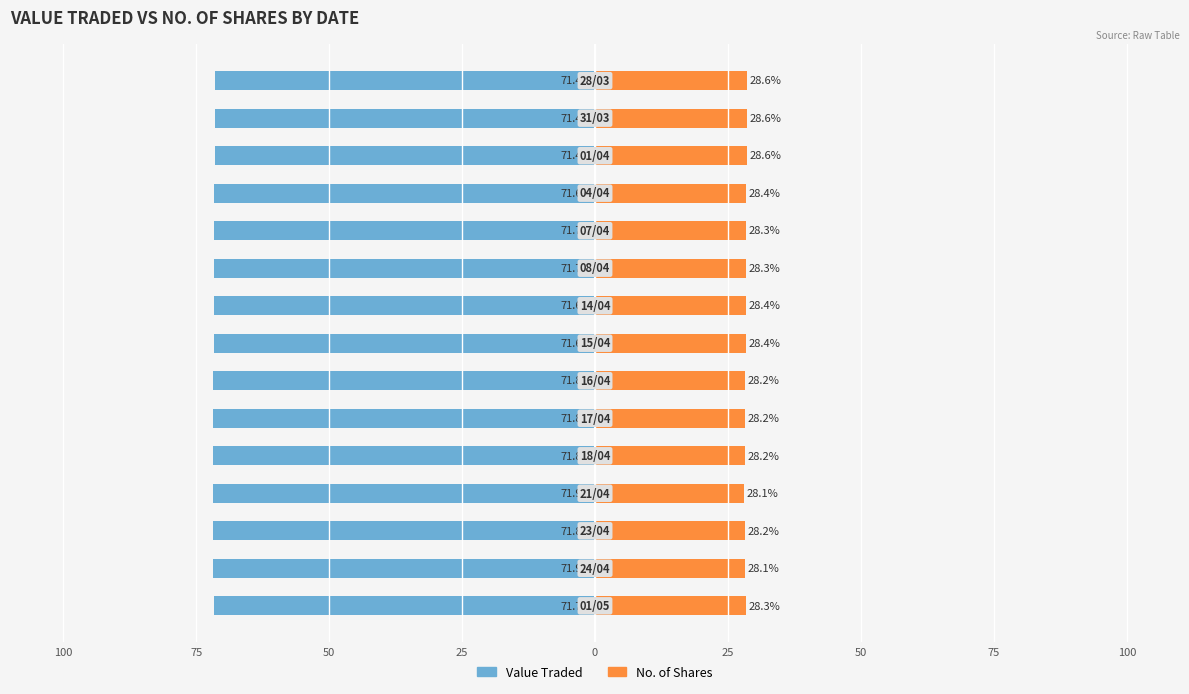

How many categories are shown in the chart?

15